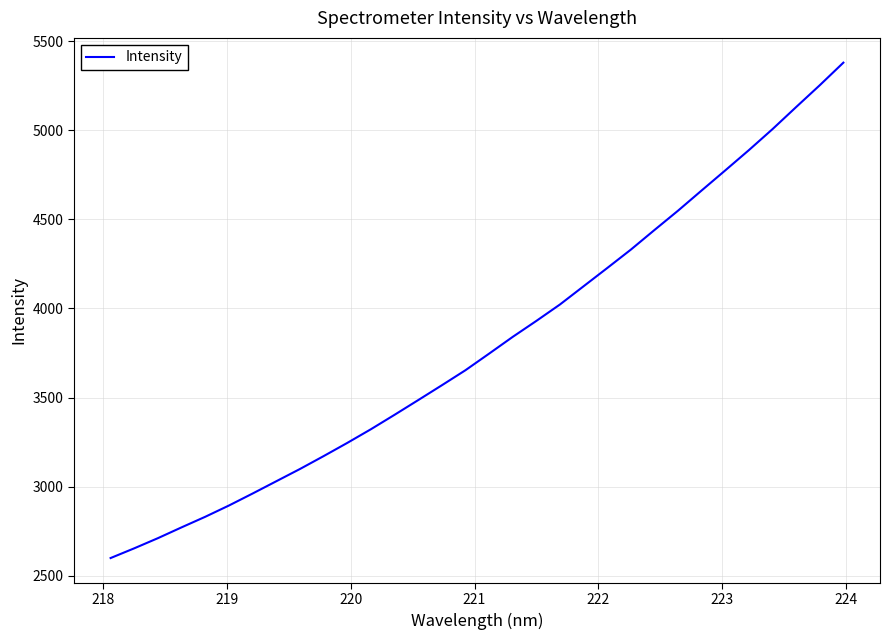

How many categories are shown in the chart?

32